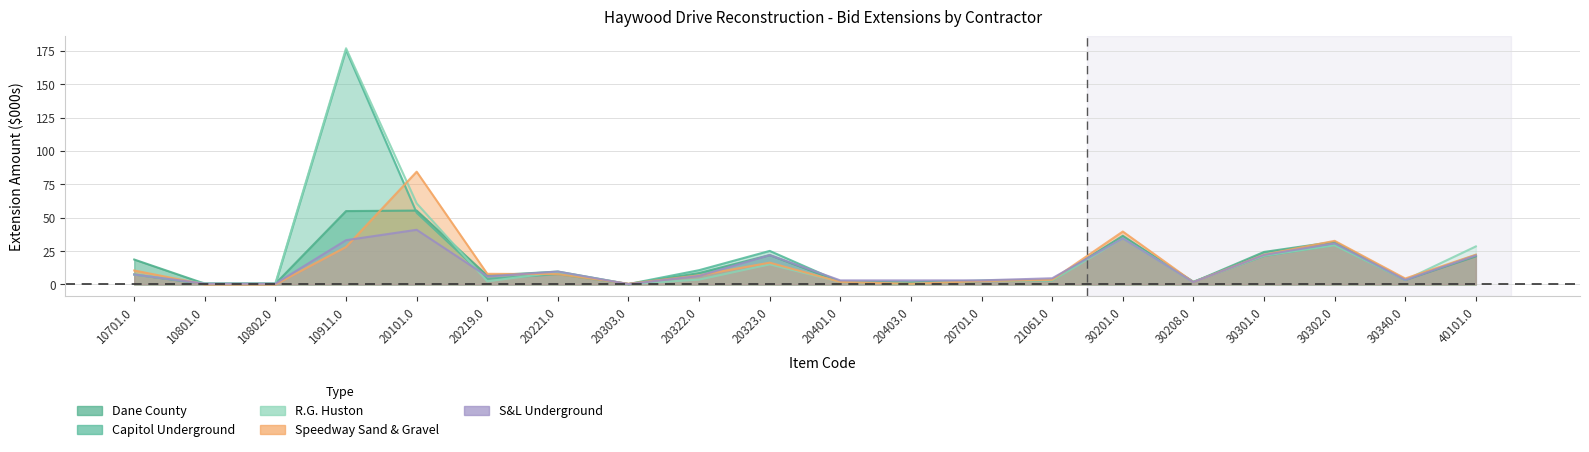

How many series are shown in this chart?

5